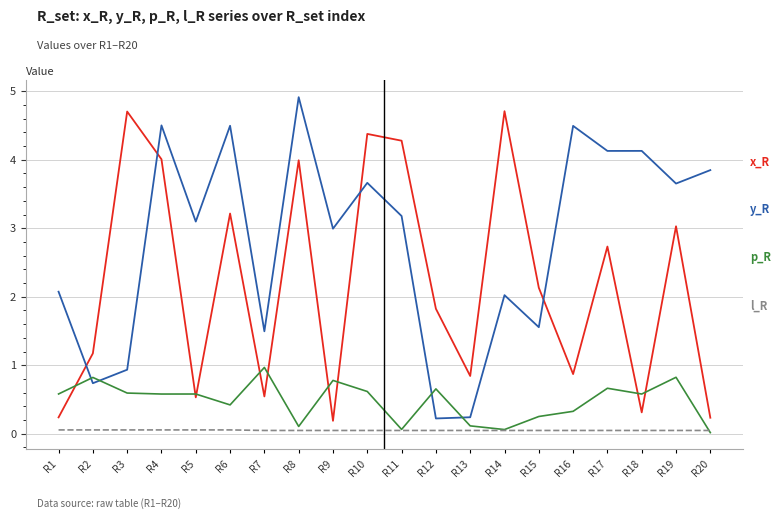

At which category does the chart reach its peak across all series?

R8